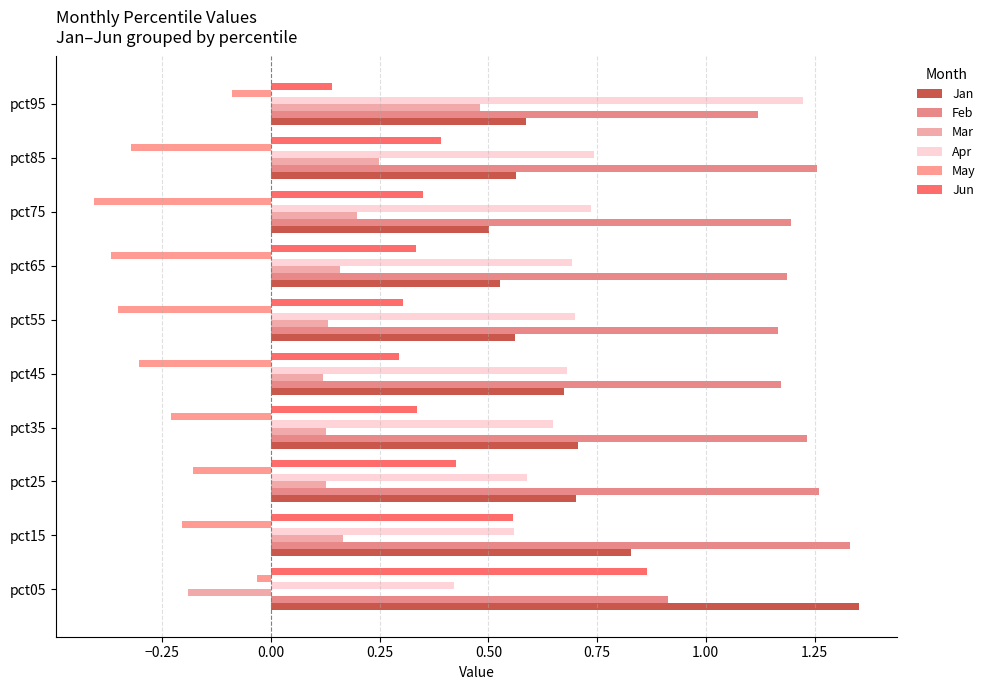

Count the number of data series in this chart.

6